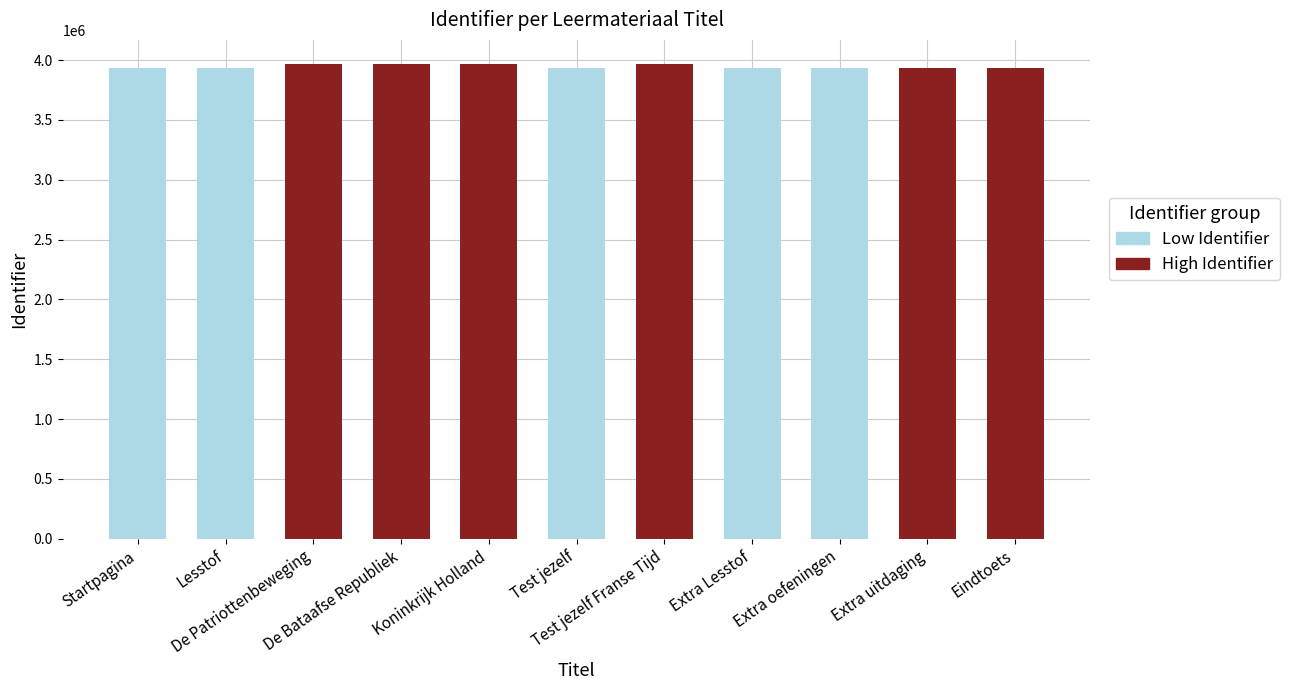

At which category does the chart reach its peak across all series?

Koninkrijk Holland